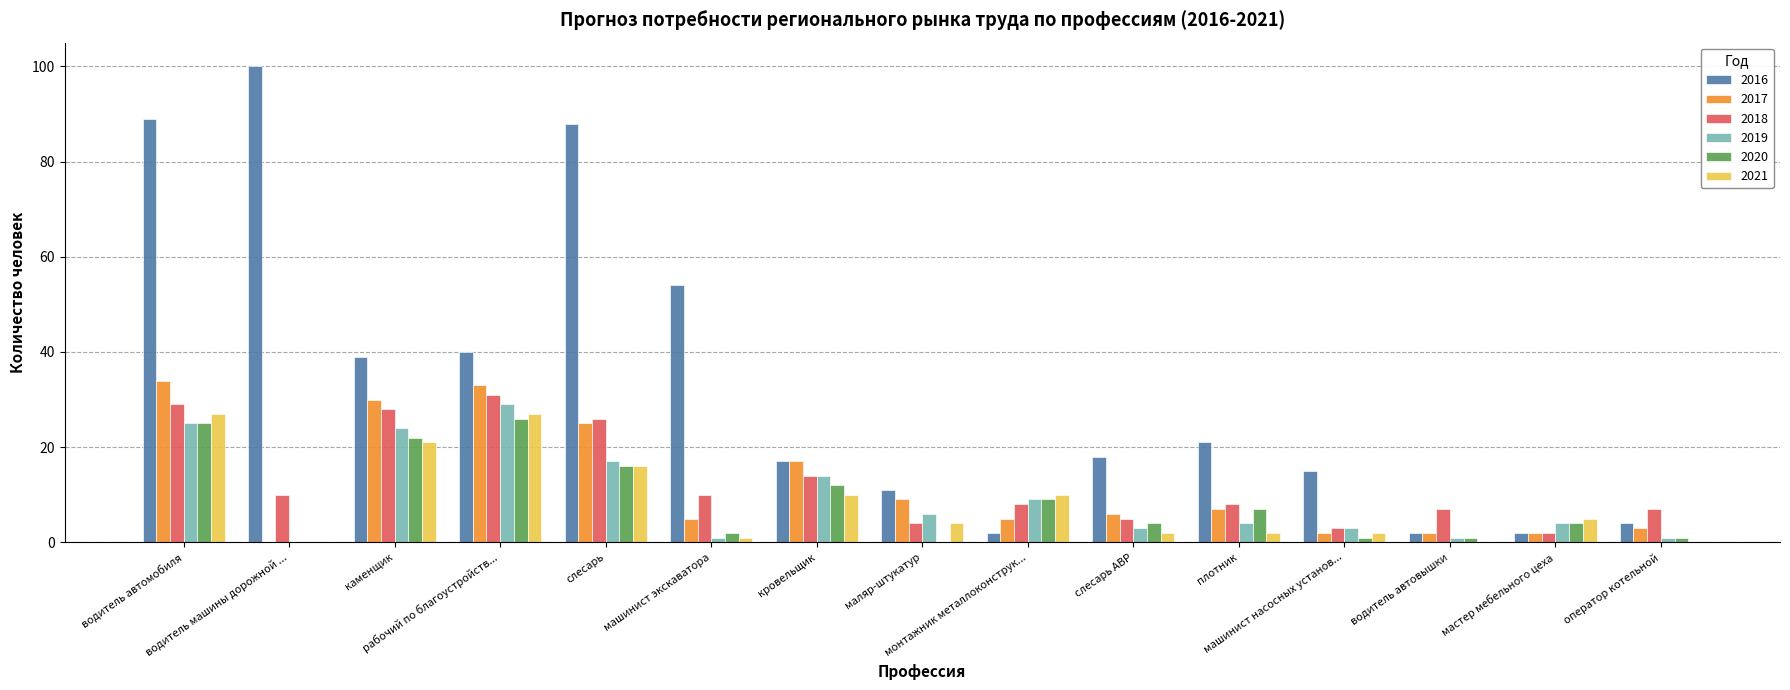

What is the sum of all 2020 values?

130